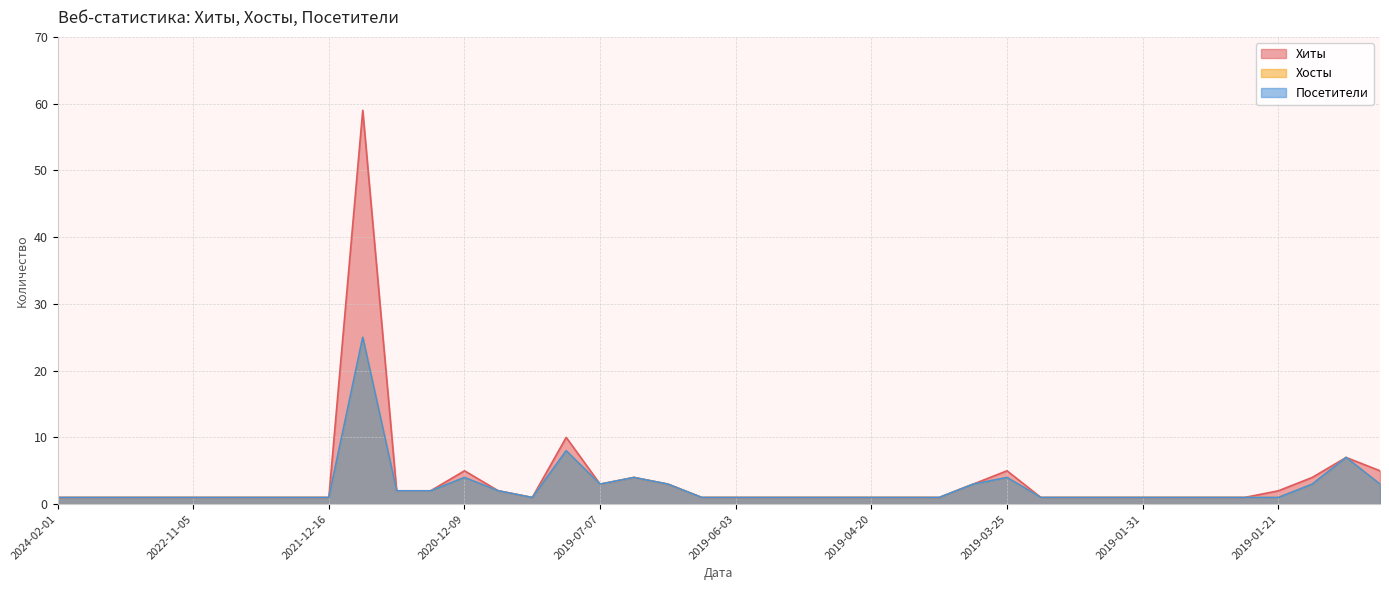

Reading right to left, transcribe all the data shown in this chart.

Хиты: 5	7	4	2	1	1	1	1	1	1	1	5	3	1	1	1	1	1	1	1	1	3	4	3	10	1	2	5	2	2	59	1	1	1	1	1	1	1	1	1
Хосты: 3	7	3	1	1	1	1	1	1	1	1	4	3	1	1	1	1	1	1	1	1	3	4	3	8	1	2	4	2	2	25	1	1	1	1	1	1	1	1	1
Посетители: 3	7	3	1	1	1	1	1	1	1	1	4	3	1	1	1	1	1	1	1	1	3	4	3	8	1	2	4	2	2	25	1	1	1	1	1	1	1	1	1